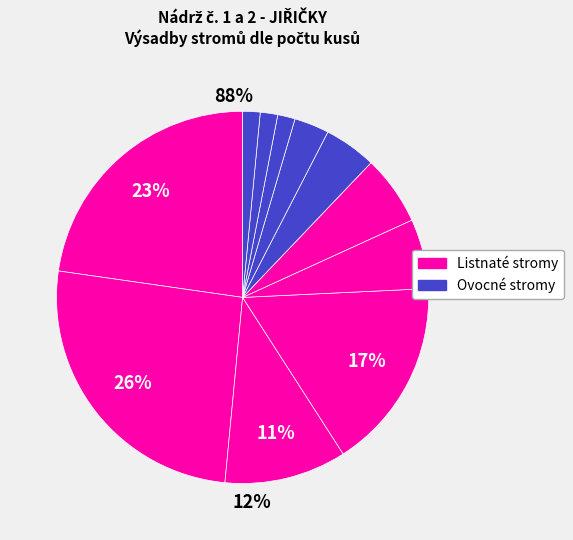

To the nearest percent, what is the average slice percentage?

8%